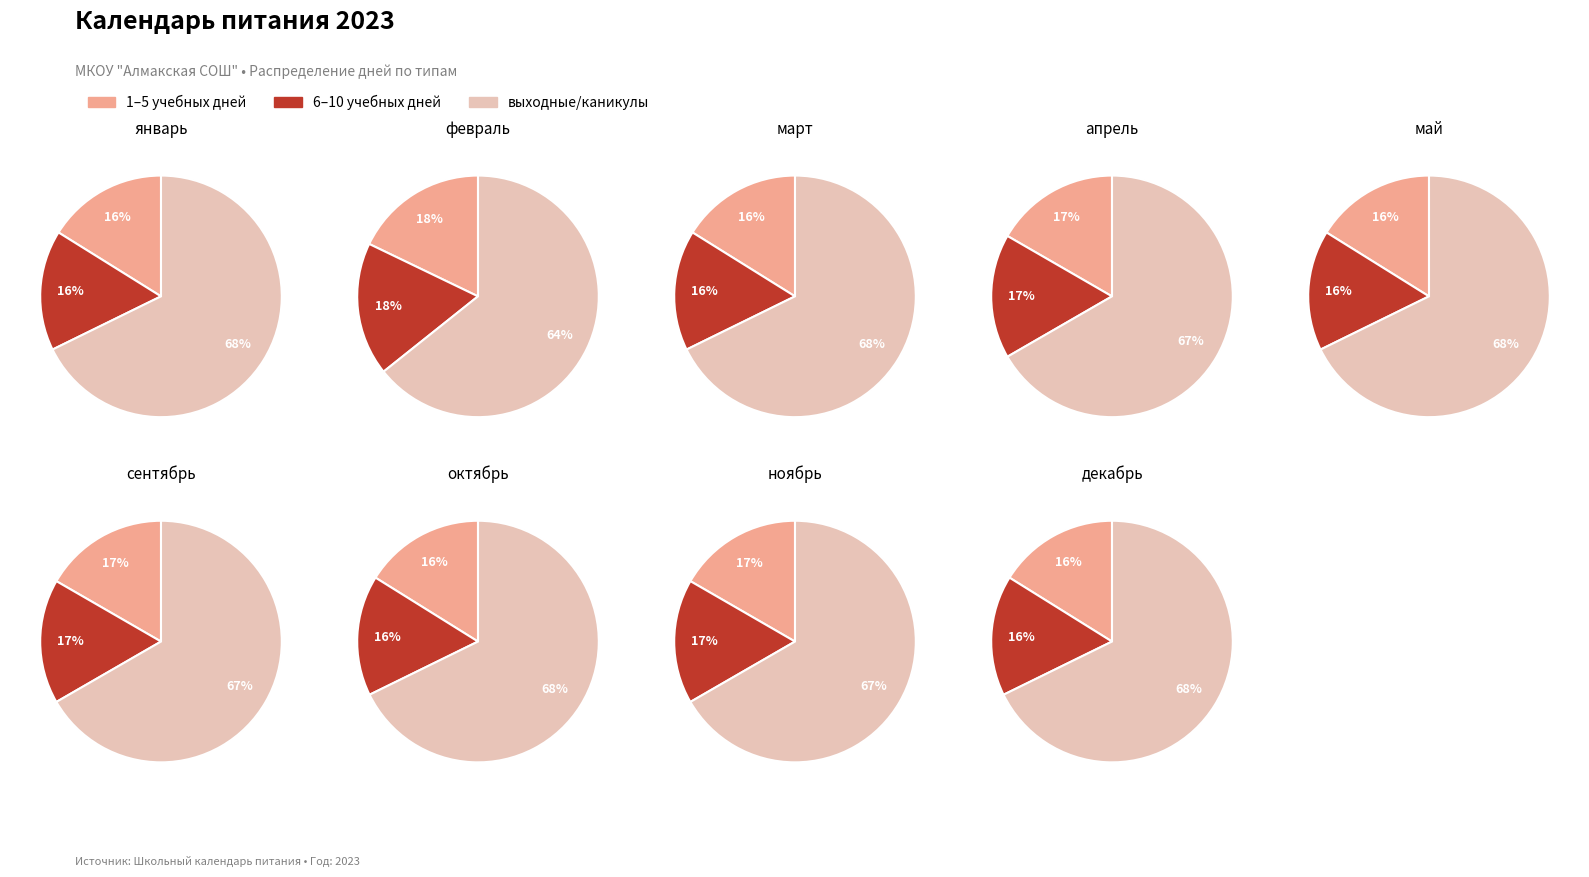

Rank the categories by 1-5 учебных дней value from lowest to highest.

0, 1, 2, 3, 4, 5, 6, 7, 8